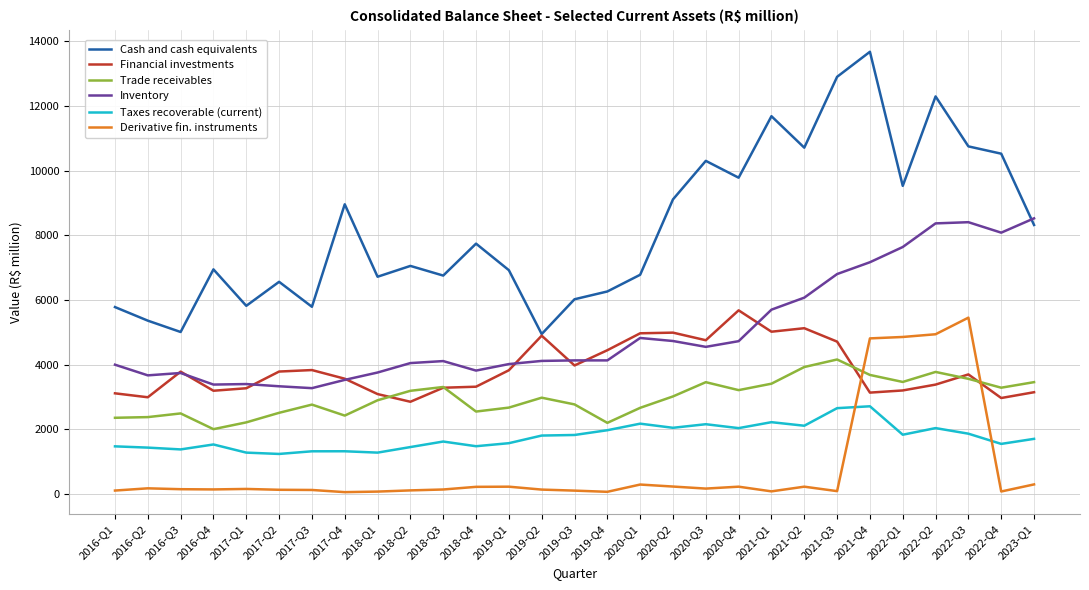

What is the difference between the maximum and minimum values in the Taxes recoverable (current) series?

1475